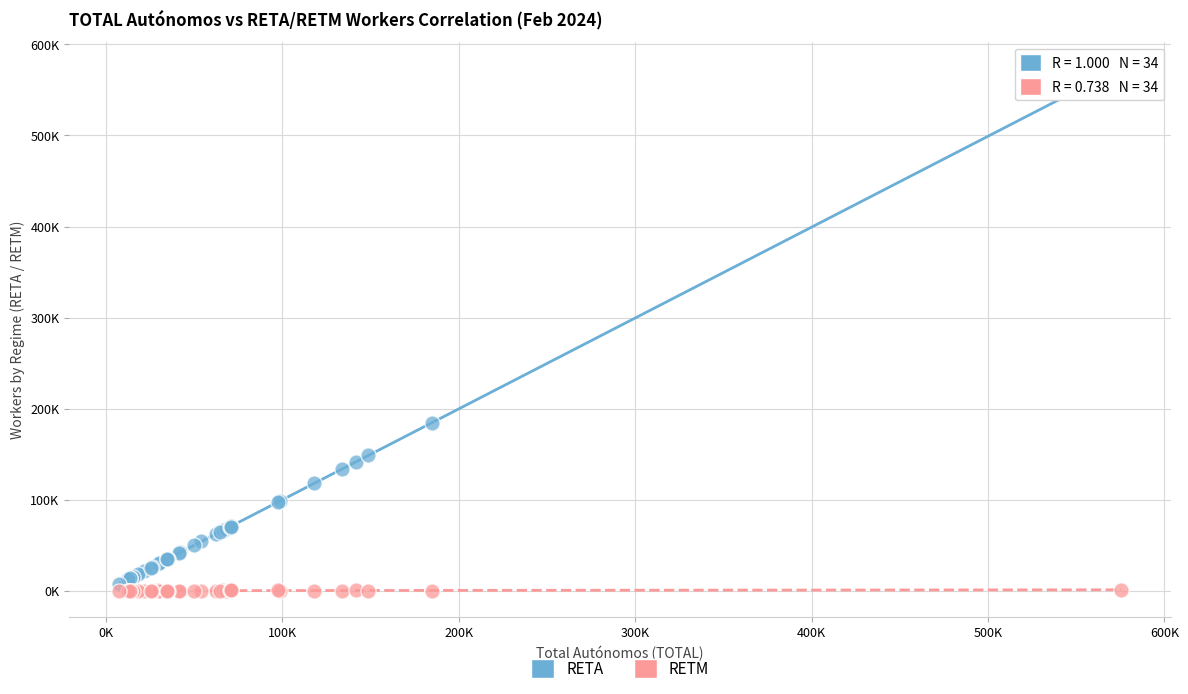

Which series reaches the minimum Y coordinate?

RETM